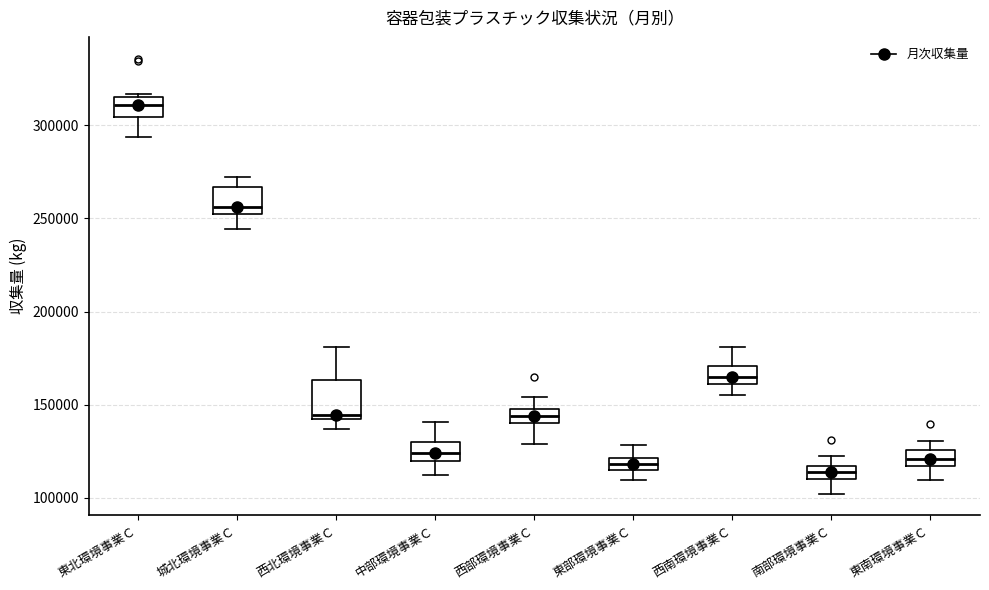

Which box has the highest median line?

東北環境事業Ｃ